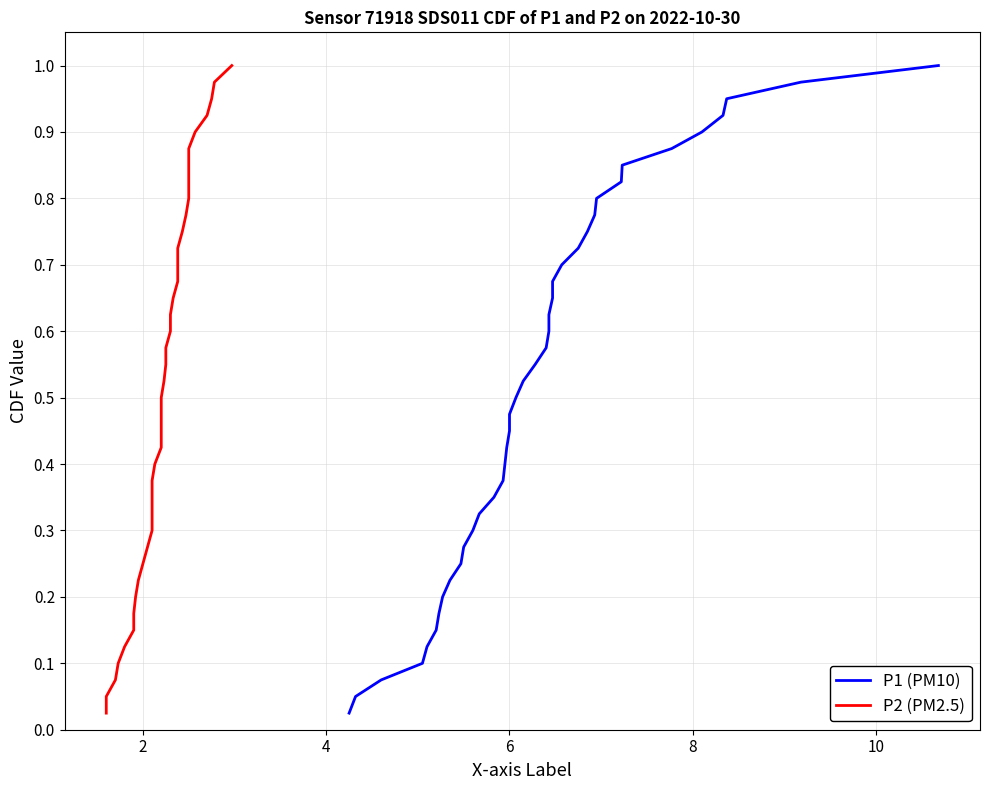

Reading left to right, what are all the values shown in this chart?

P1 (PM10): 0.0	0.1	0.1	0.1	0.1	0.1	0.2	0.2	0.2	0.2	0.3	0.3	0.3	0.3	0.4	0.4	0.4	0.5	0.5	0.5	0.5	0.6	0.6	0.6	0.6	0.7	0.7	0.7	0.7	0.8	0.8	0.8	0.8	0.8	0.9	0.9	0.9	0.9	1.0	1.0
P2 (PM2.5): 0.0	0.1	0.1	0.1	0.1	0.1	0.2	0.2	0.2	0.2	0.3	0.3	0.3	0.3	0.4	0.4	0.4	0.5	0.5	0.5	0.5	0.6	0.6	0.6	0.6	0.7	0.7	0.7	0.7	0.8	0.8	0.8	0.8	0.8	0.9	0.9	0.9	0.9	1.0	1.0